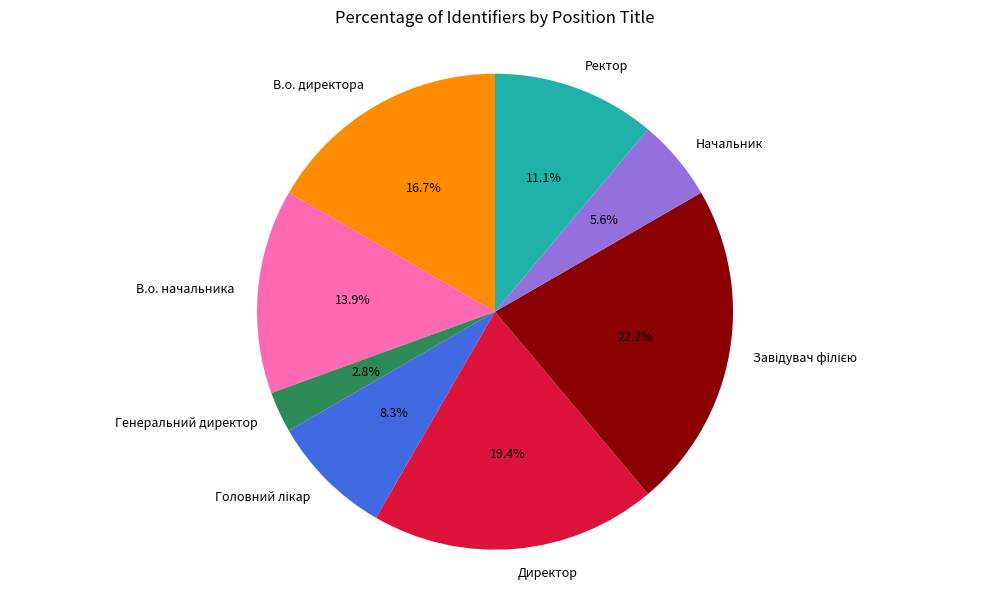

To the nearest percent, what portion does Начальник represent?

6%